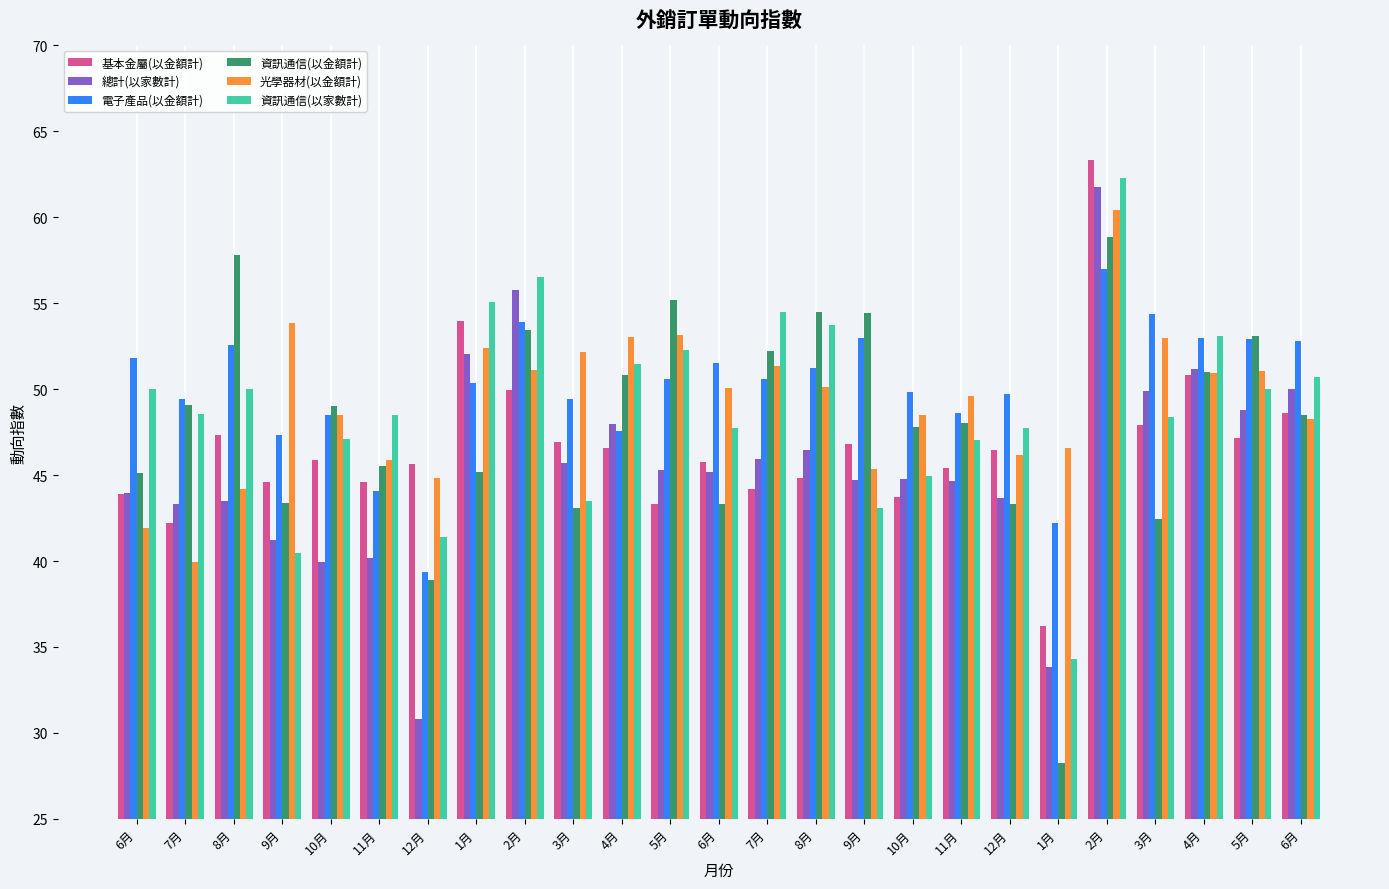

What are all the series names shown in the legend?

基本金屬(以金額計), 總計(以家數計), 電子產品(以金額計), 資訊通信(以金額計), 光學器材(以金額計), 資訊通信(以家數計)